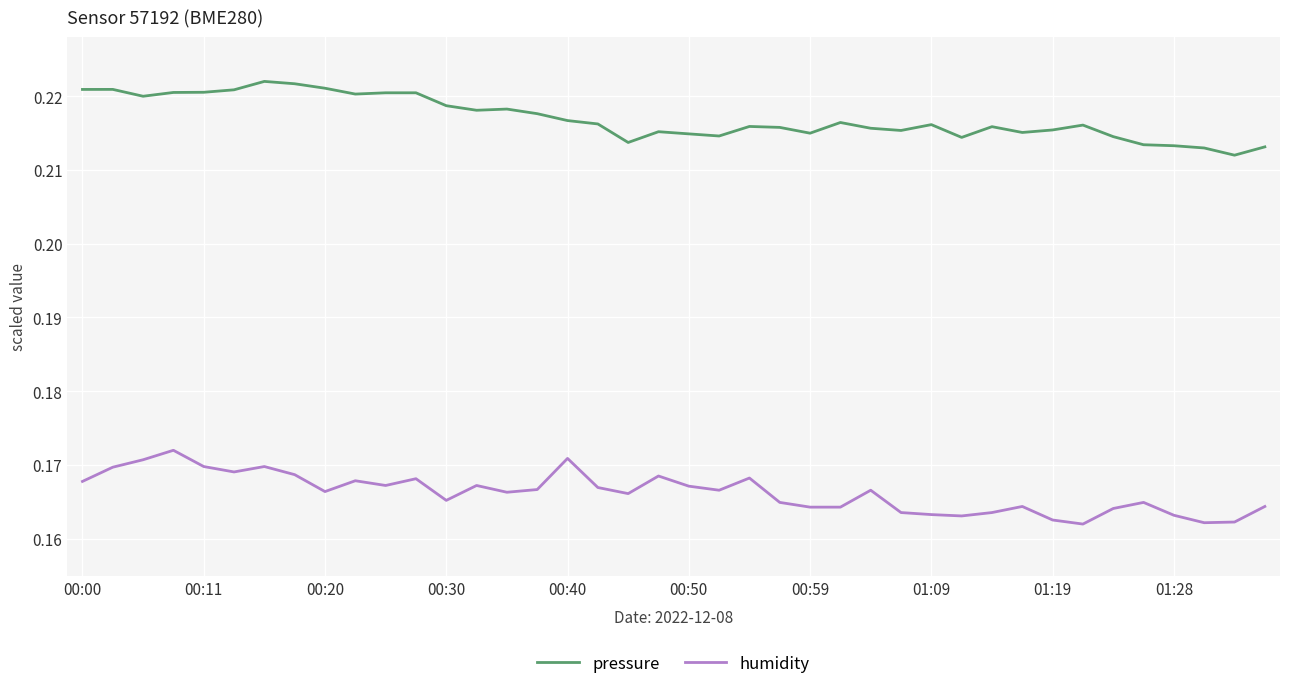

True or false: pressure and humidity intersect in this chart.

False